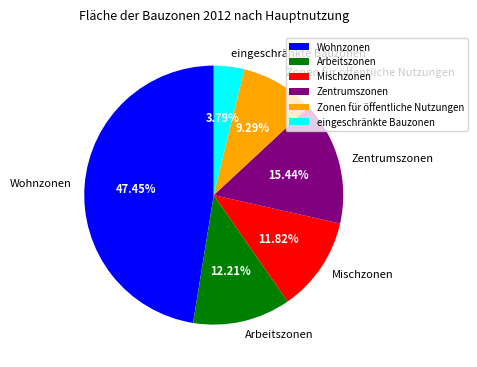

Is there a majority slice in this chart?

No